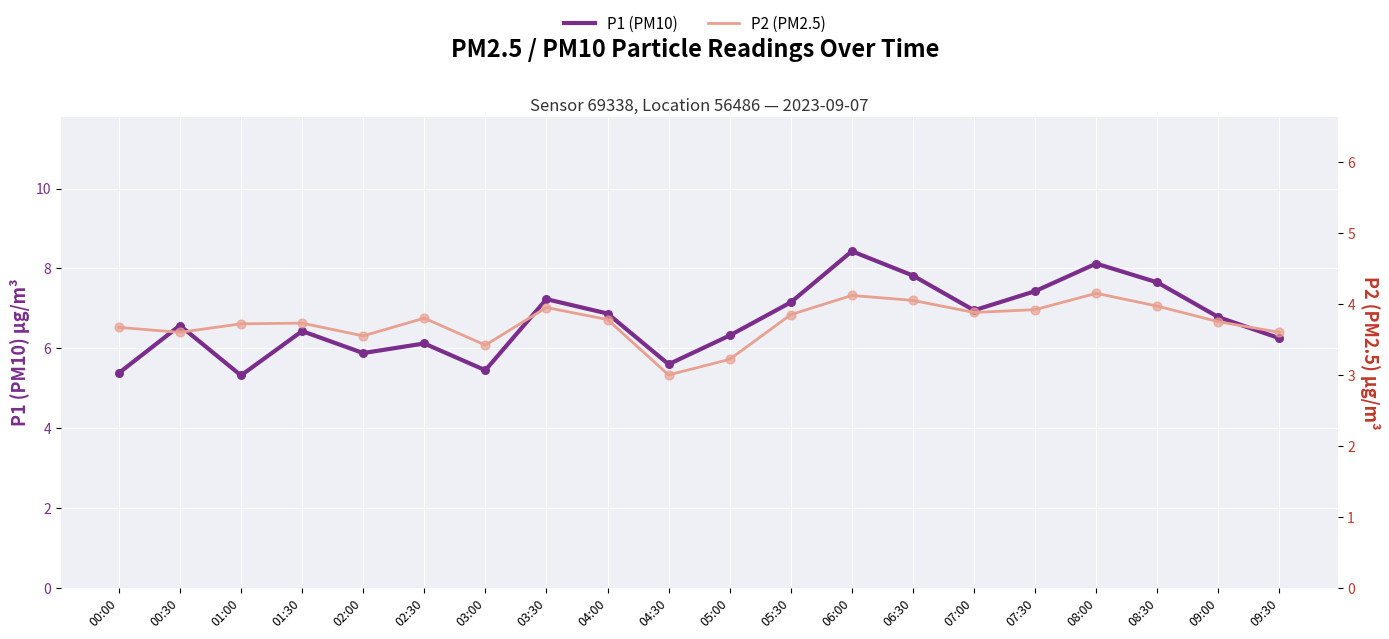

At which category is the sum across all series the highest?

06:00